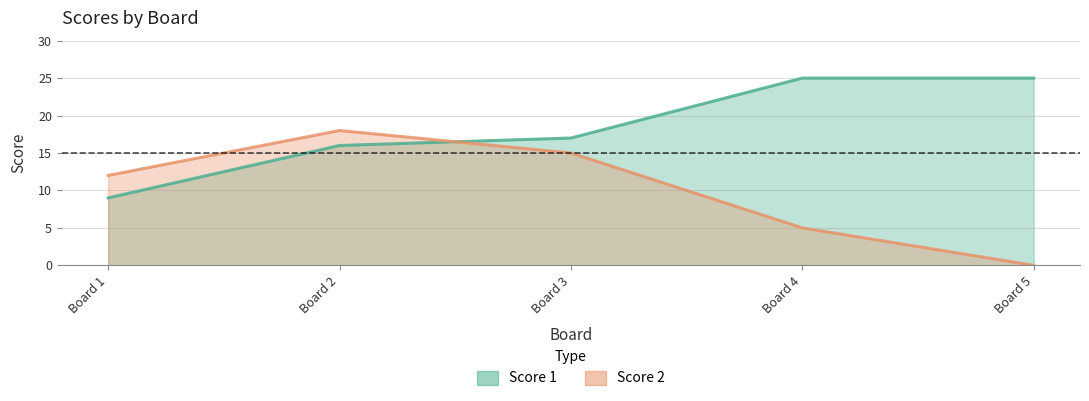

What is the maximum value shown in the chart?

25